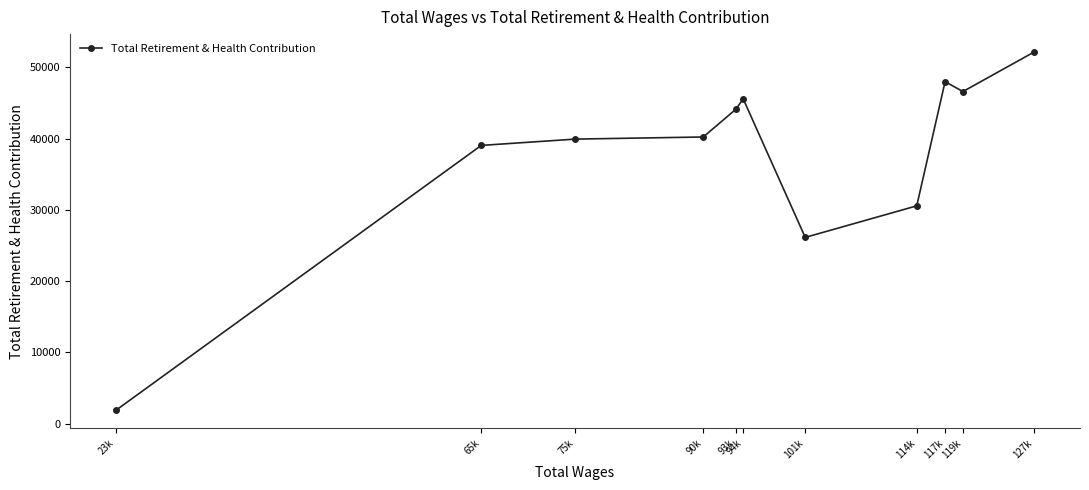

Reading right to left, list all the values displayed in this chart.

127k=52144	119k=46600	117k=47985	114k=30562	101k=26137	94k=45565	93k=44096	90k=40225	75k=39926	65k=39043	23k=1884